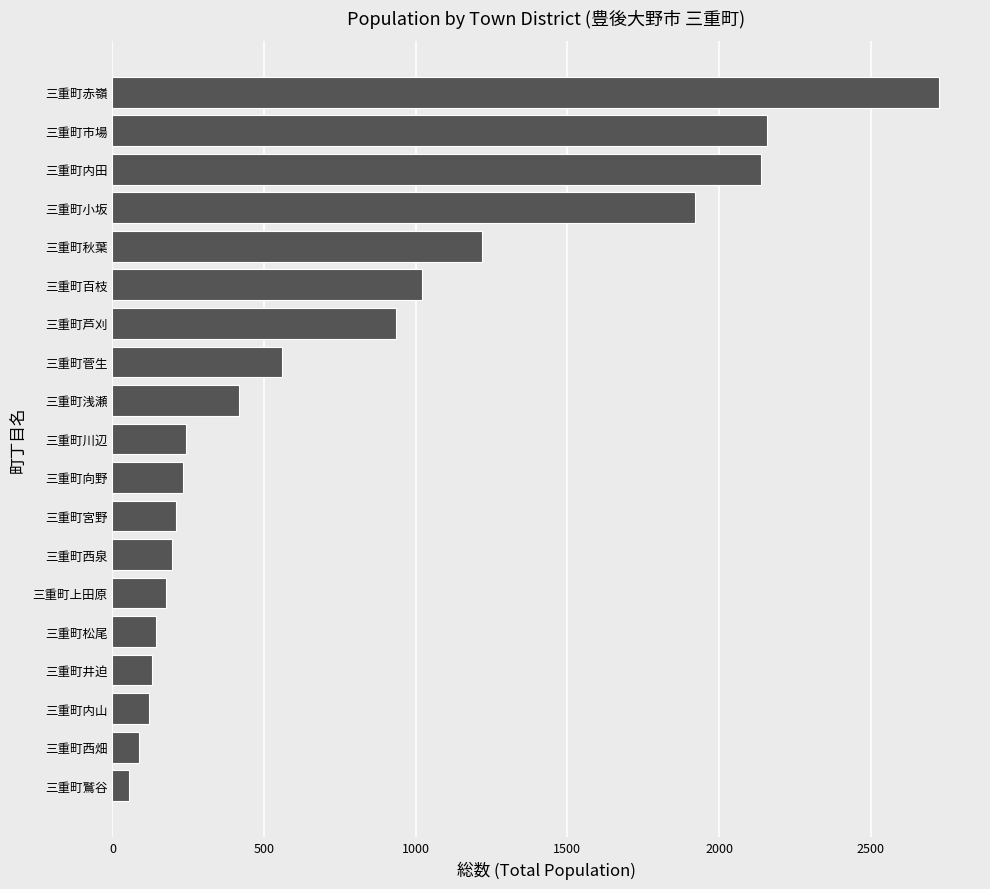

The value at 三重町赤嶺 is 4108. True or false?

False